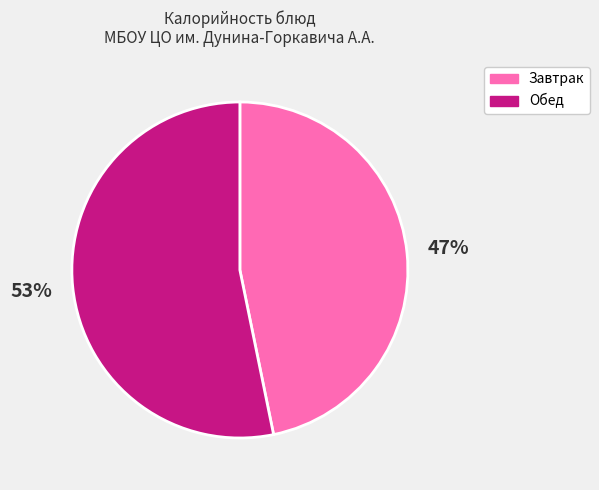

Does any single category account for the majority?

Yes